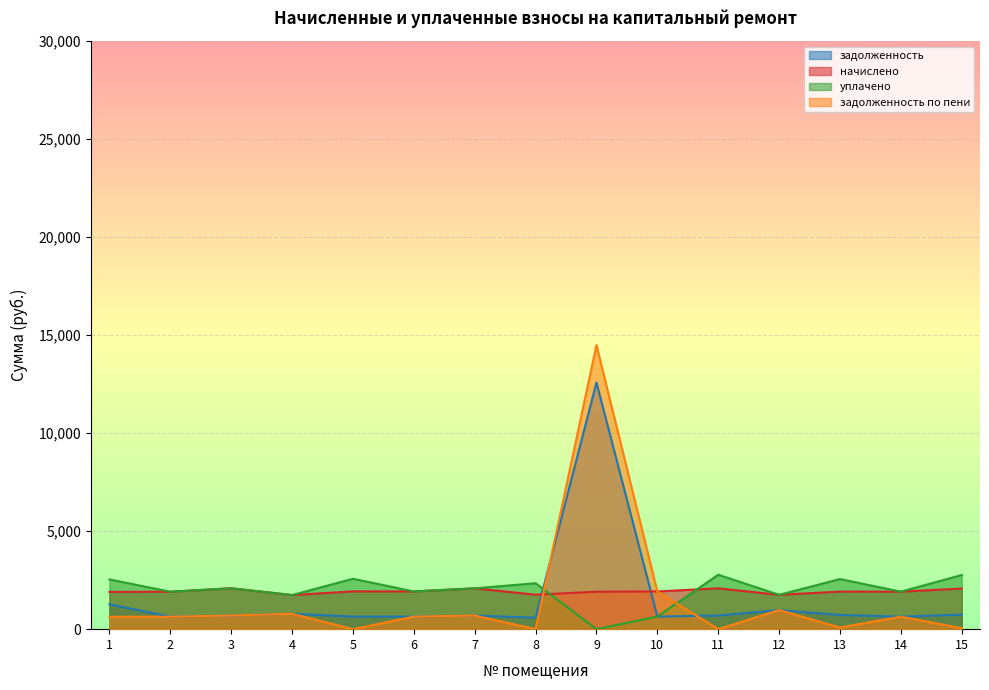

Where does the начислено series first go above 1917?

3